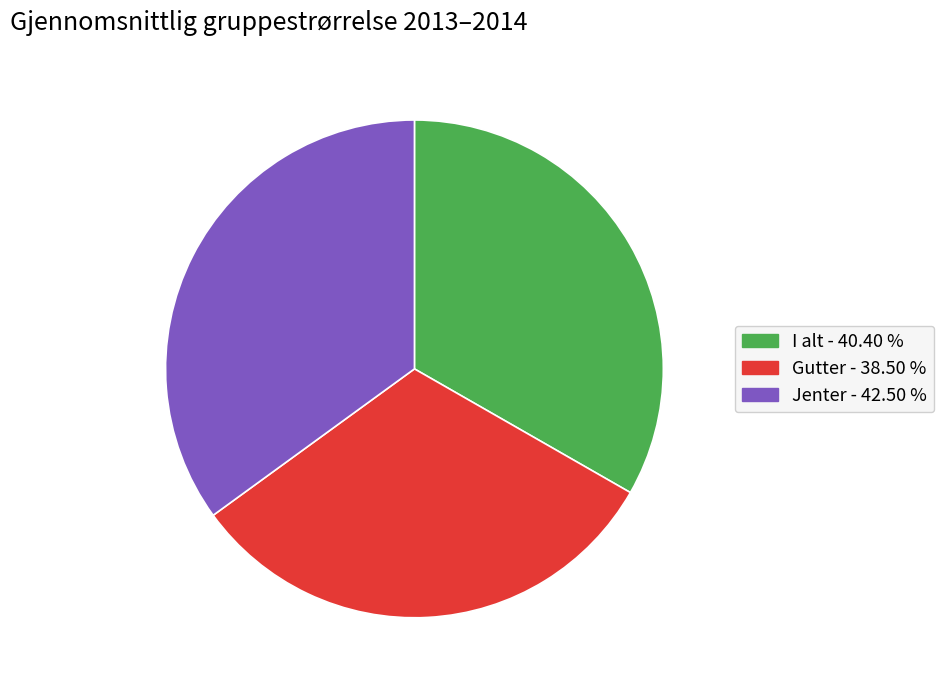

The Jenter slice represents 35% of the pie. True or false?

True